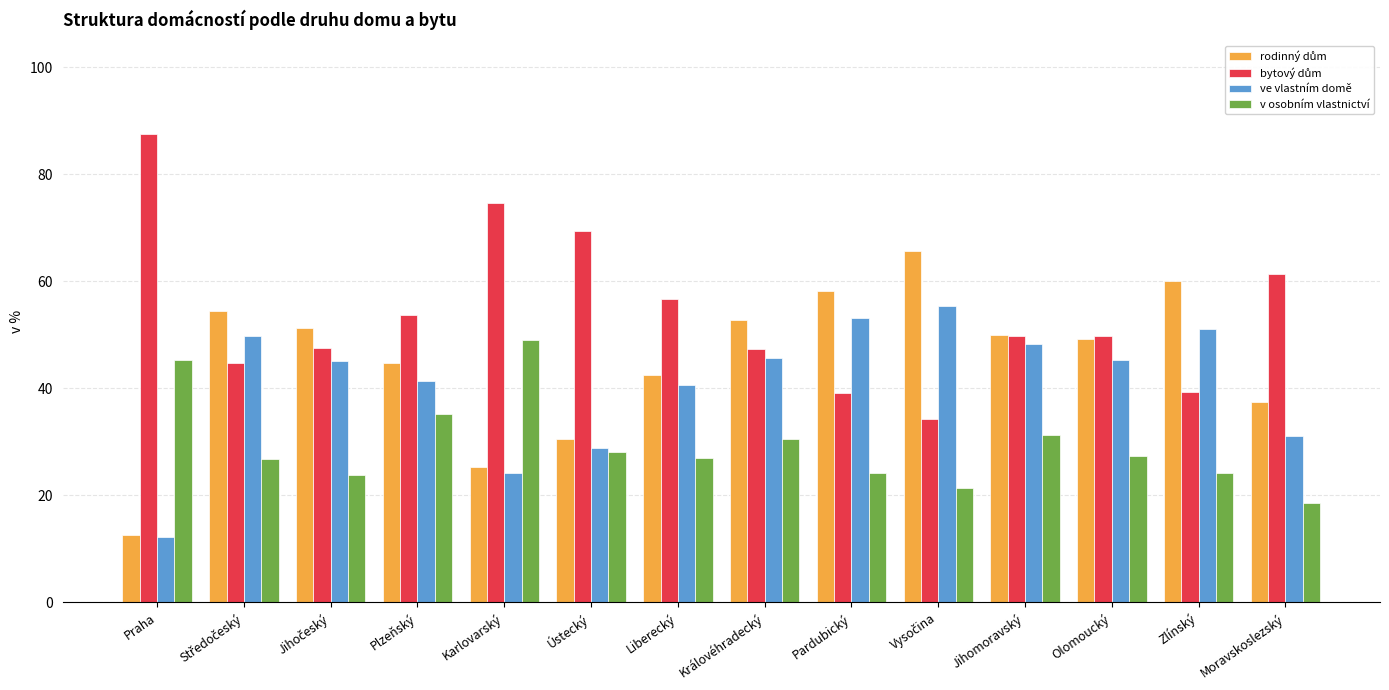

How many distinct data groups are displayed?

4